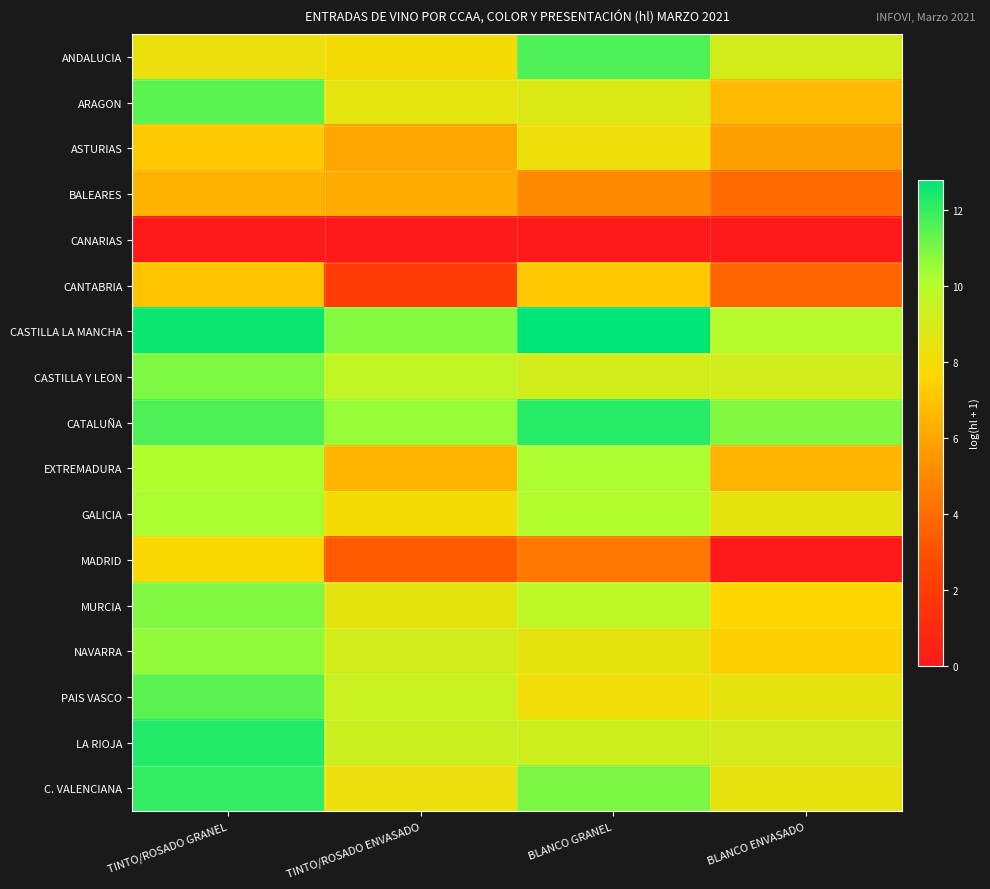

Reading left to right, what are all the values shown in this chart?

ANDALUCIA: TINTO/ROSADO GRANEL=8.3	TINTO/ROSADO ENVASADO=8.0	BLANCO GRANEL=11.6	BLANCO ENVASADO=9.1
ARAGON: TINTO/ROSADO GRANEL=11.4	TINTO/ROSADO ENVASADO=8.5	BLANCO GRANEL=8.8	BLANCO ENVASADO=6.7
ASTURIAS: TINTO/ROSADO GRANEL=7.2	TINTO/ROSADO ENVASADO=6.1	BLANCO GRANEL=8.2	BLANCO ENVASADO=5.8
BALEARES: TINTO/ROSADO GRANEL=6.4	TINTO/ROSADO ENVASADO=6.2	BLANCO GRANEL=5.1	BLANCO ENVASADO=4.0
CANARIAS: TINTO/ROSADO GRANEL=0.0	TINTO/ROSADO ENVASADO=0.0	BLANCO GRANEL=0.0	BLANCO ENVASADO=0.0
CANTABRIA: TINTO/ROSADO GRANEL=7.0	TINTO/ROSADO ENVASADO=2.1	BLANCO GRANEL=7.2	BLANCO ENVASADO=3.7
CASTILLA LA MANCHA: TINTO/ROSADO GRANEL=12.6	TINTO/ROSADO ENVASADO=10.8	BLANCO GRANEL=12.8	BLANCO ENVASADO=10.0
CASTILLA Y LEON: TINTO/ROSADO GRANEL=10.9	TINTO/ROSADO ENVASADO=9.6	BLANCO GRANEL=9.1	BLANCO ENVASADO=9.1
CATALUÑA: TINTO/ROSADO GRANEL=11.6	TINTO/ROSADO ENVASADO=10.5	BLANCO GRANEL=12.2	BLANCO ENVASADO=10.9
EXTREMADURA: TINTO/ROSADO GRANEL=10.1	TINTO/ROSADO ENVASADO=6.5	BLANCO GRANEL=10.2	BLANCO ENVASADO=6.5
GALICIA: TINTO/ROSADO GRANEL=10.3	TINTO/ROSADO ENVASADO=8.0	BLANCO GRANEL=10.1	BLANCO ENVASADO=8.5
MADRID: TINTO/ROSADO GRANEL=7.8	TINTO/ROSADO ENVASADO=3.3	BLANCO GRANEL=4.5	BLANCO ENVASADO=0.0
MURCIA: TINTO/ROSADO GRANEL=10.9	TINTO/ROSADO ENVASADO=8.5	BLANCO GRANEL=9.7	BLANCO ENVASADO=7.7
NAVARRA: TINTO/ROSADO GRANEL=10.6	TINTO/ROSADO ENVASADO=9.1	BLANCO GRANEL=8.5	BLANCO ENVASADO=7.5
PAIS VASCO: TINTO/ROSADO GRANEL=11.5	TINTO/ROSADO ENVASADO=9.4	BLANCO GRANEL=8.1	BLANCO ENVASADO=8.5
LA RIOJA: TINTO/ROSADO GRANEL=12.3	TINTO/ROSADO ENVASADO=9.3	BLANCO GRANEL=9.2	BLANCO ENVASADO=9.0
C. VALENCIANA: TINTO/ROSADO GRANEL=12.0	TINTO/ROSADO ENVASADO=8.3	BLANCO GRANEL=11.0	BLANCO ENVASADO=8.4